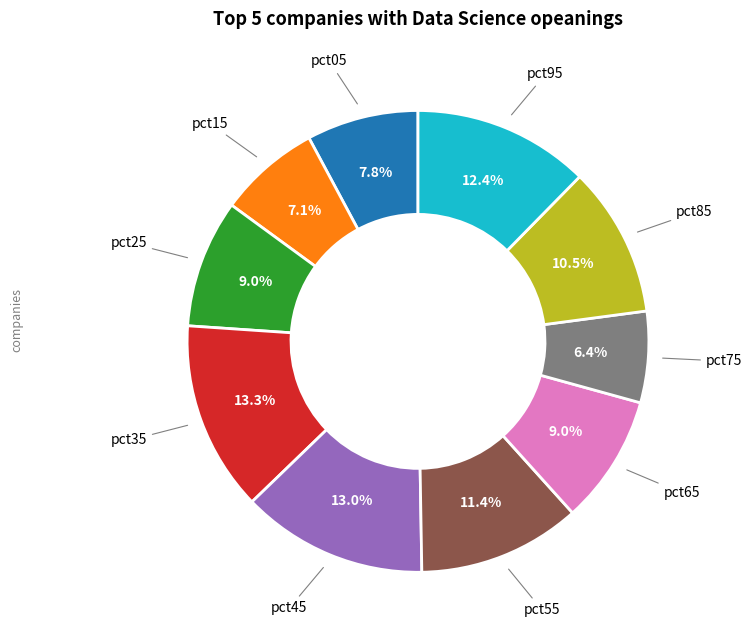

Is there any slice that represents more than half of the pie?

No